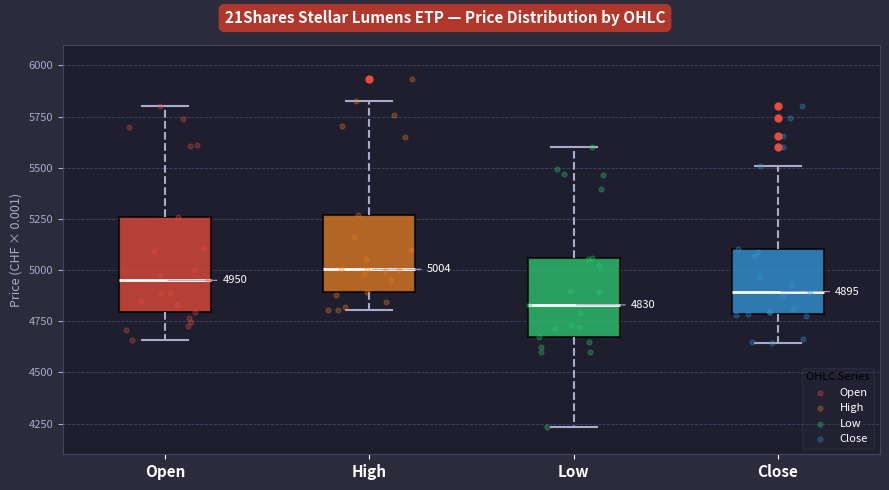

Comparing the boxes themselves (not the whiskers), which one is the tallest?

Open